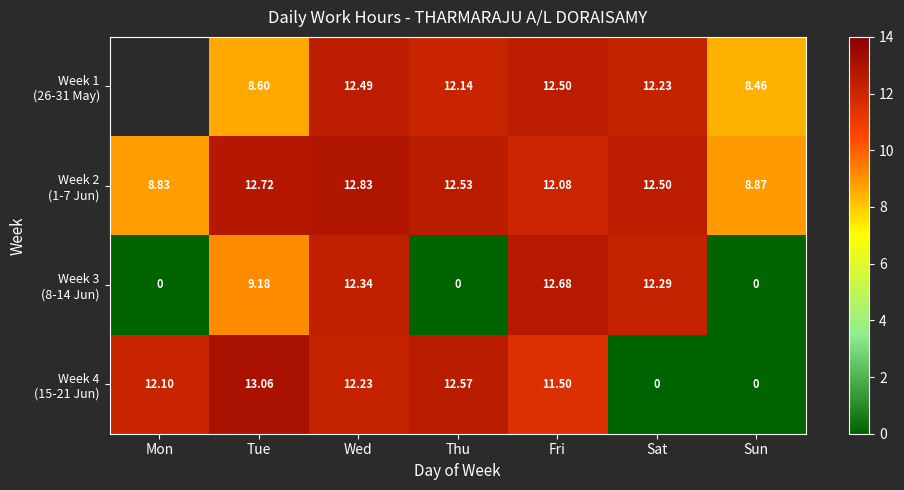

How many values in the Week 2 (1-7 Jun) series are below 12?

2